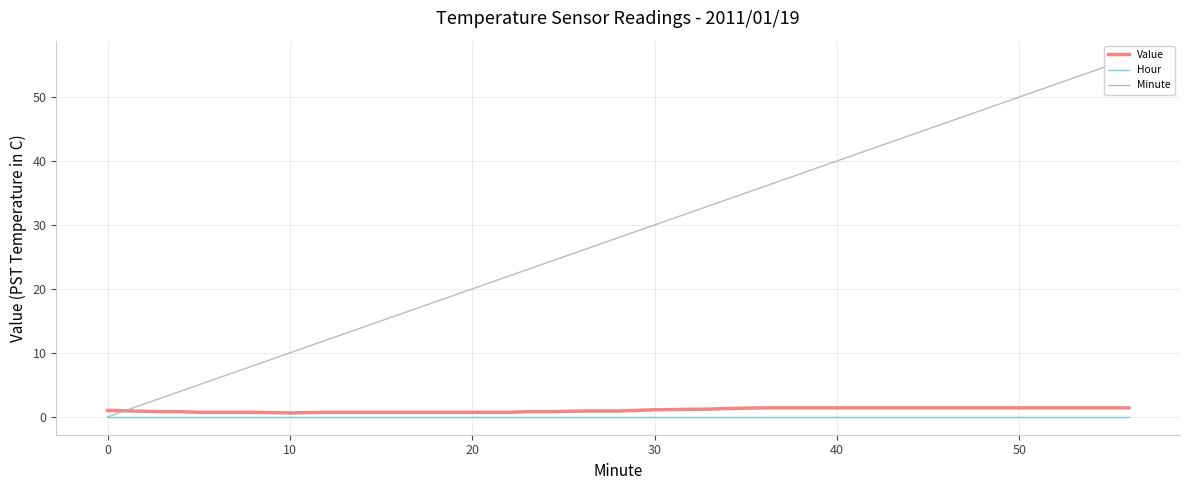

How many positive values does the Minute series have?

39